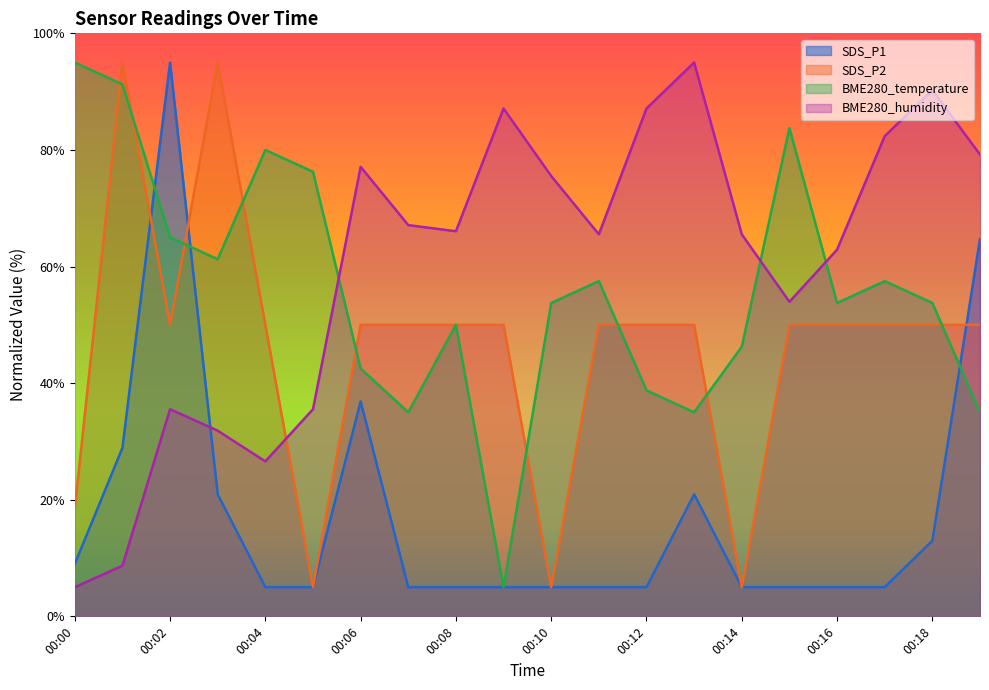

What is the minimum value for SDS_P1?

5.0